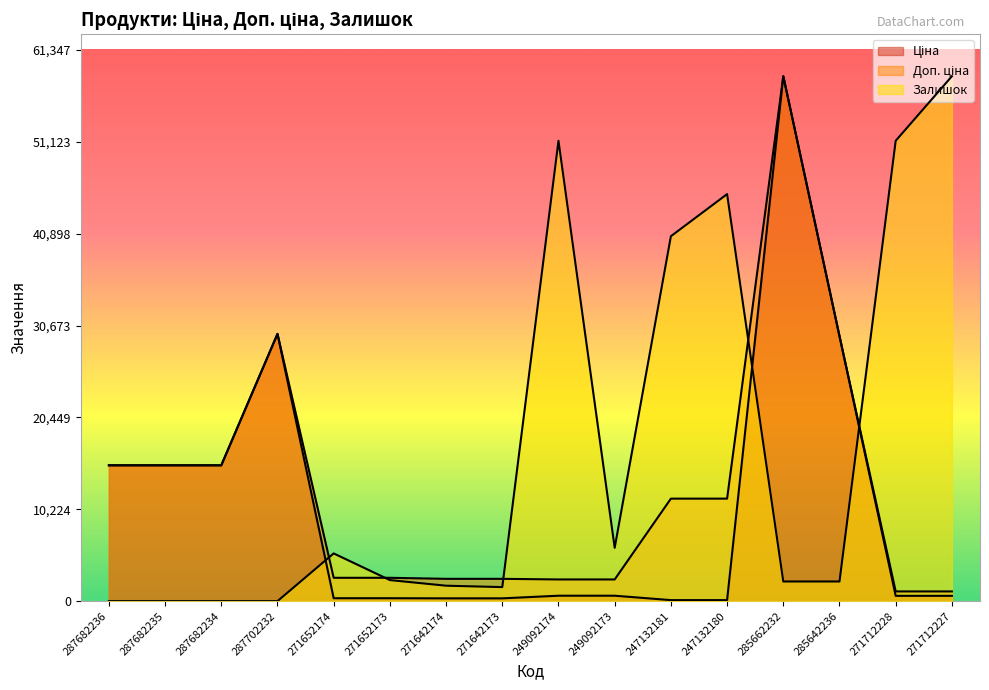

How many lines are shown in the chart?

3